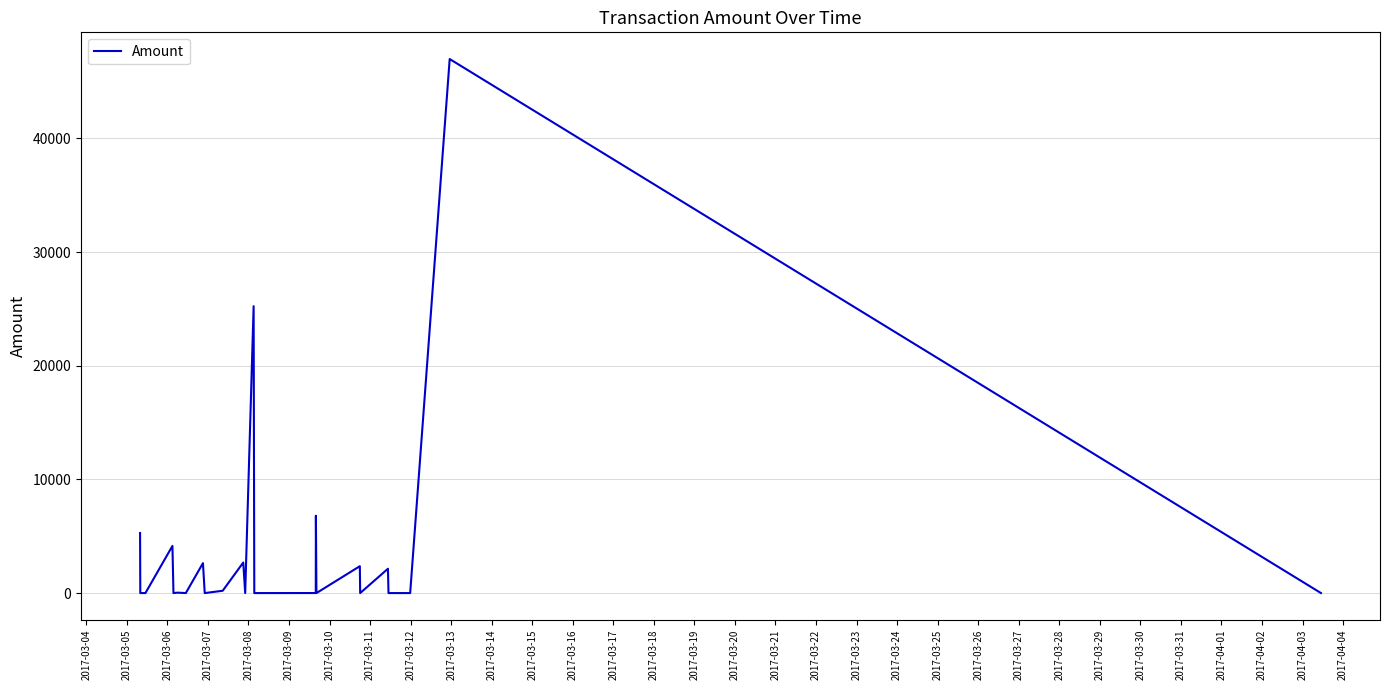

What is the greatest value displayed?

46990.0